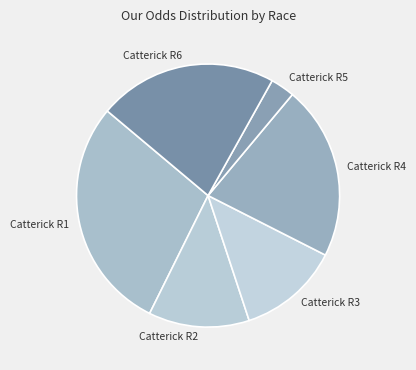

How many slices are in this pie chart?

6